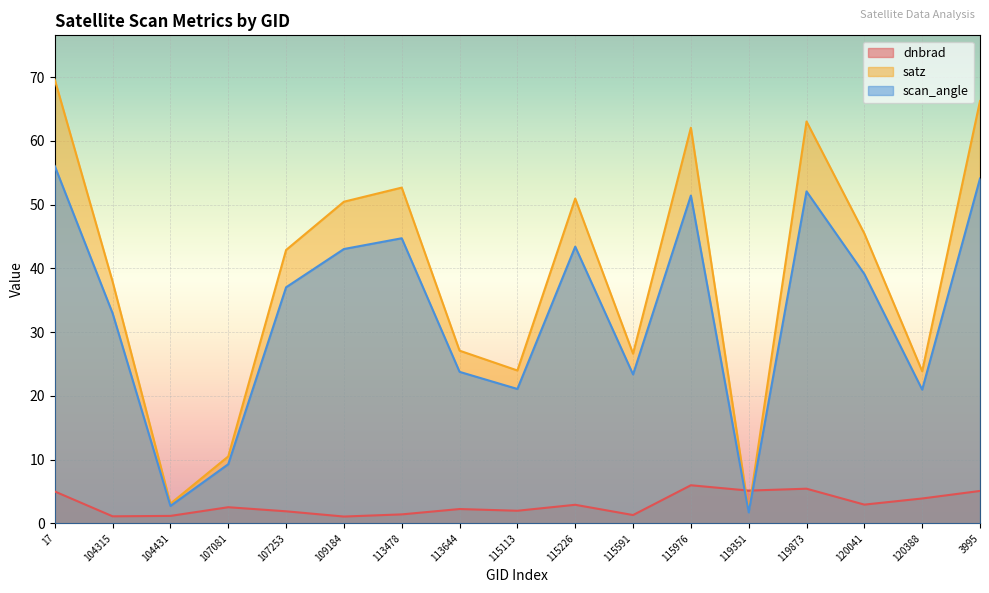

Reading right to left, what are all the values shown in this chart?

dnbrad: 3995=5.1	120388=3.9	120041=2.9	119873=5.4	119351=5.1	115976=6.0	115591=1.3	115226=2.9	115113=2.0	113644=2.2	113478=1.4	109184=1.1	107253=1.9	107081=2.5	104431=1.2	104315=1.1	17=5.0
satz: 3995=66.3	120388=23.9	120041=45.5	119873=63.0	119351=1.9	115976=62.1	115591=26.6	115226=51.0	115113=24.0	113644=27.1	113478=52.7	109184=50.5	107253=42.9	107081=10.5	104431=3.1	104315=37.9	17=69.6
scan_angle: 3995=54.1	120388=21.0	120041=39.1	119873=52.1	119351=1.7	115976=51.4	115591=23.4	115226=43.4	115113=21.1	113644=23.8	113478=44.7	109184=43.0	107253=37.0	107081=9.3	104431=2.7	104315=33.0	17=56.0